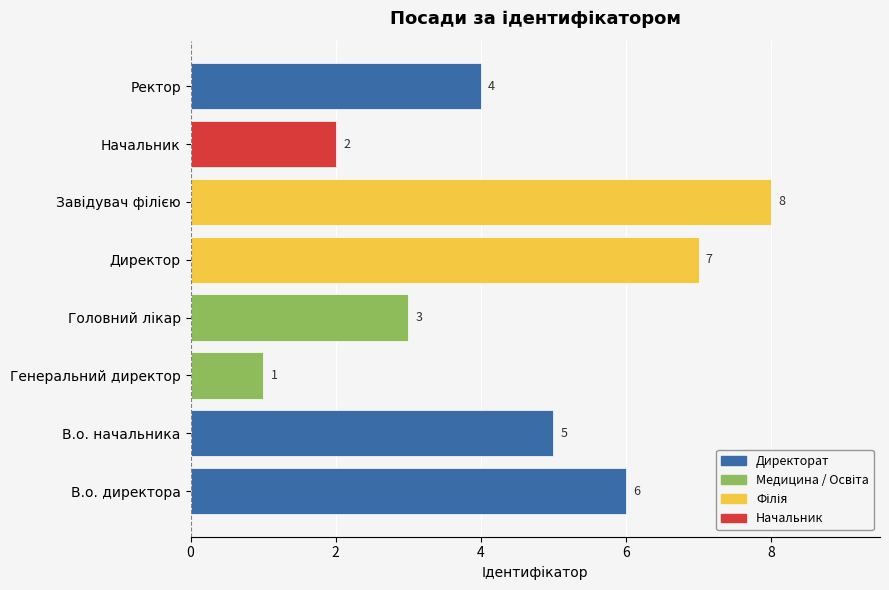

What is the greatest value displayed?

8